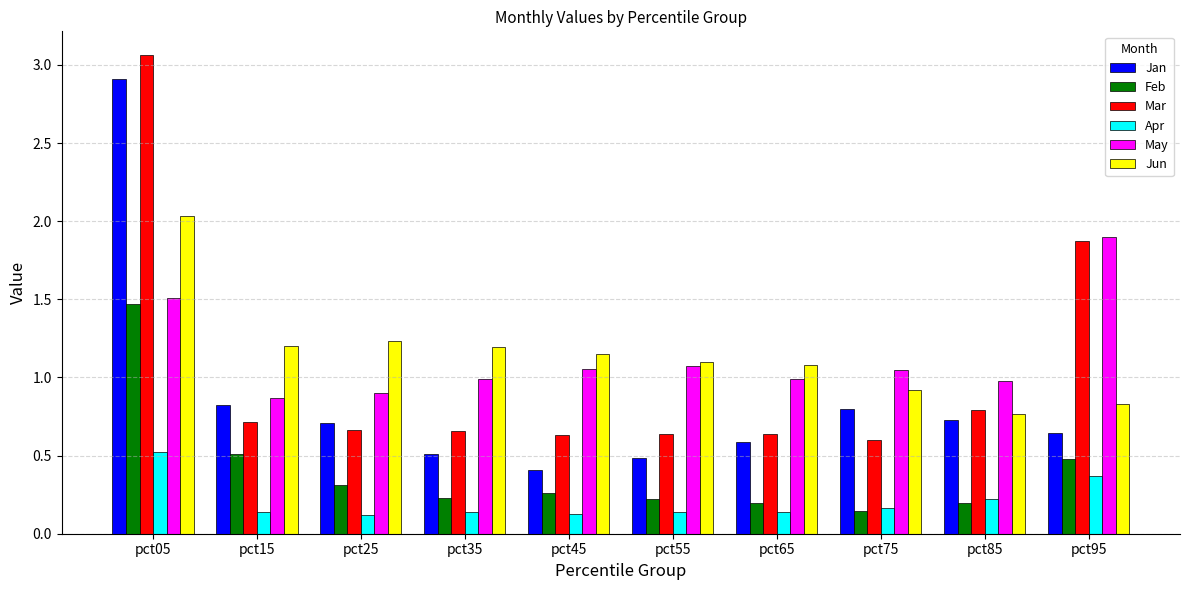

What are all the series names shown in the legend?

Jan, Feb, Mar, Apr, May, Jun